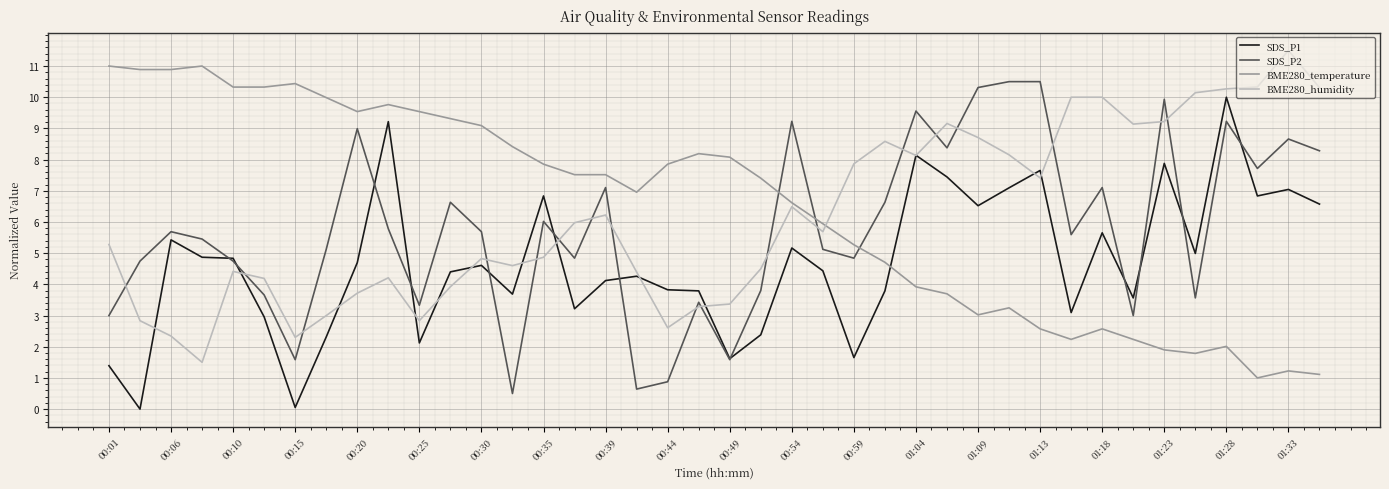

Which series ends up on top after the final intersection of BME280_temperature and SDS_P1?

SDS_P1